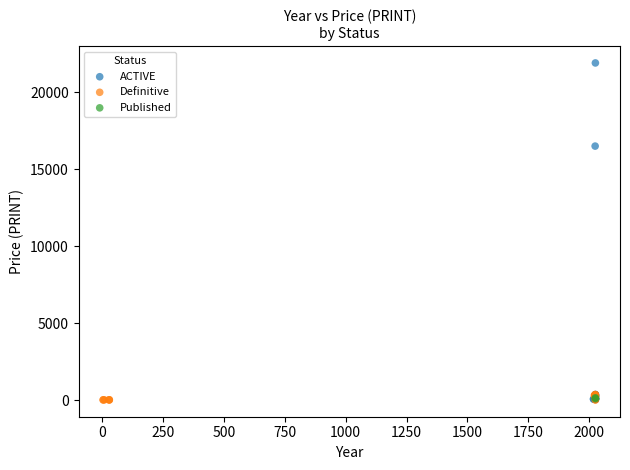

Which series reaches the maximum Y coordinate?

ACTIVE